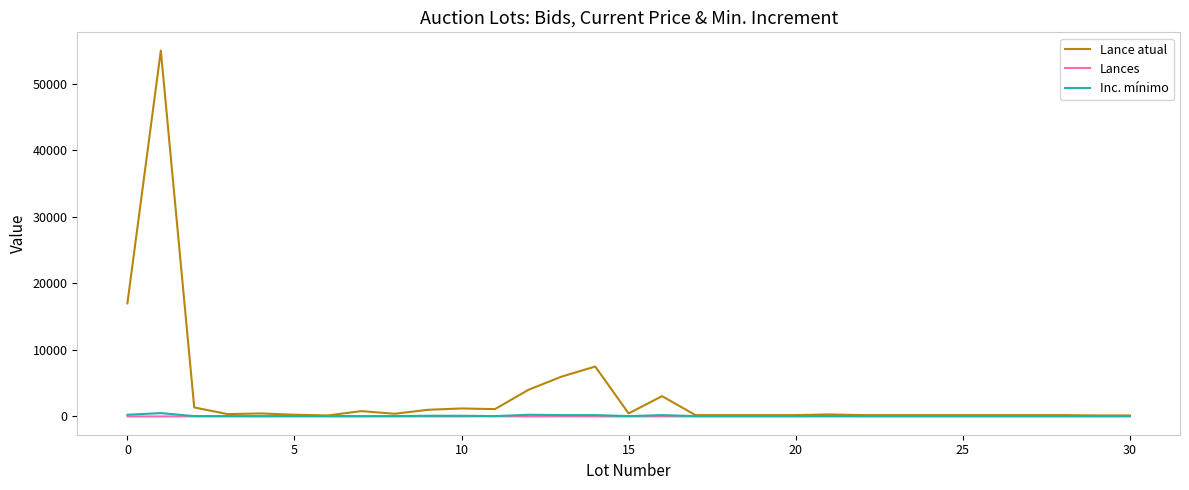

Does the chart have visible grid lines?

No